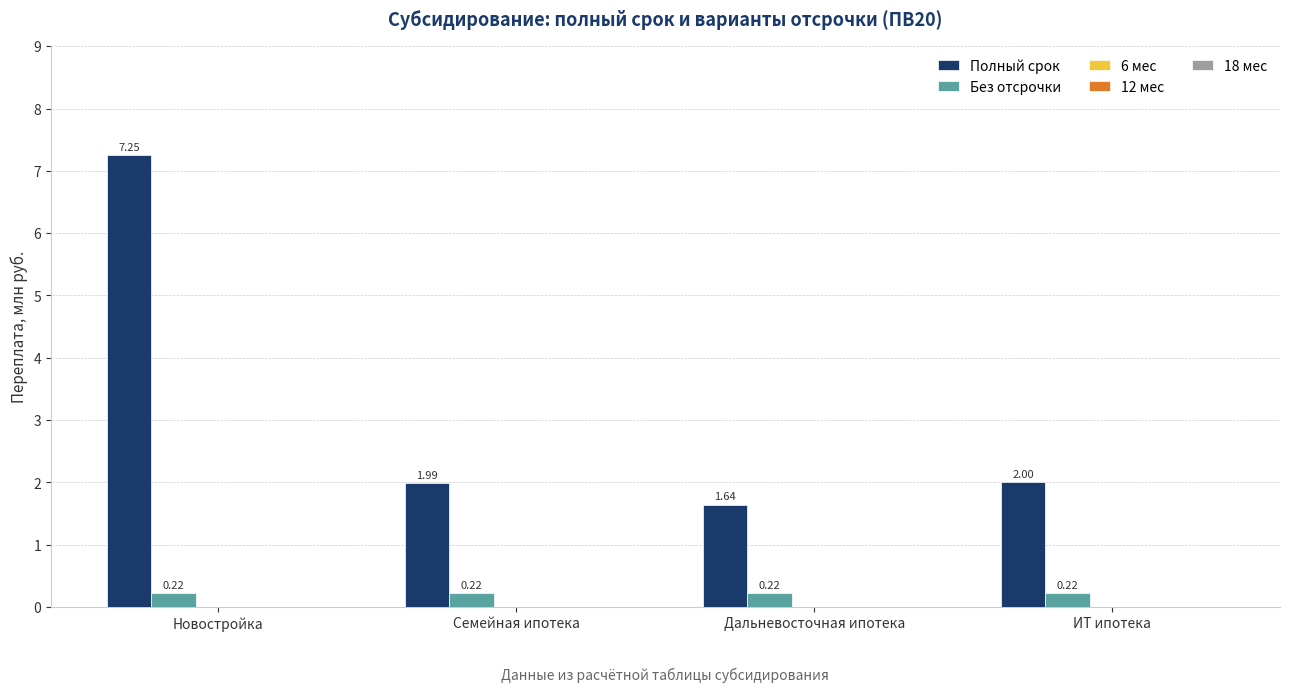

What is the average value of the Полный срок series?

3.2